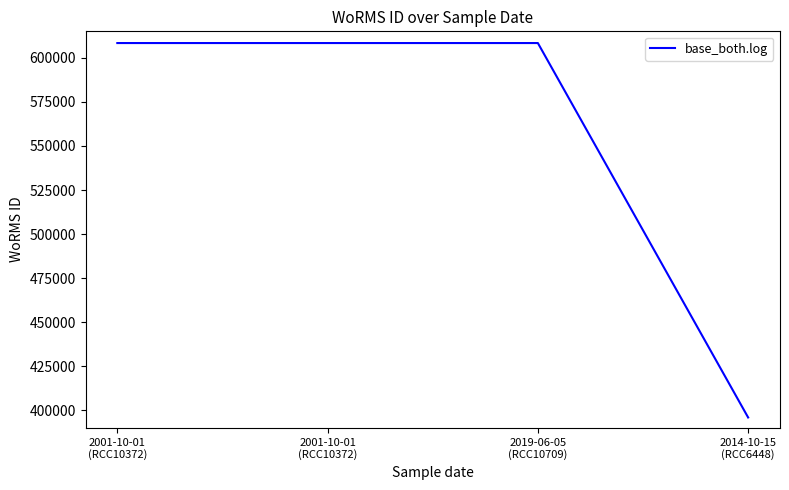

Reading left to right, extract all data points from this chart.

608356	608356	608356	395989